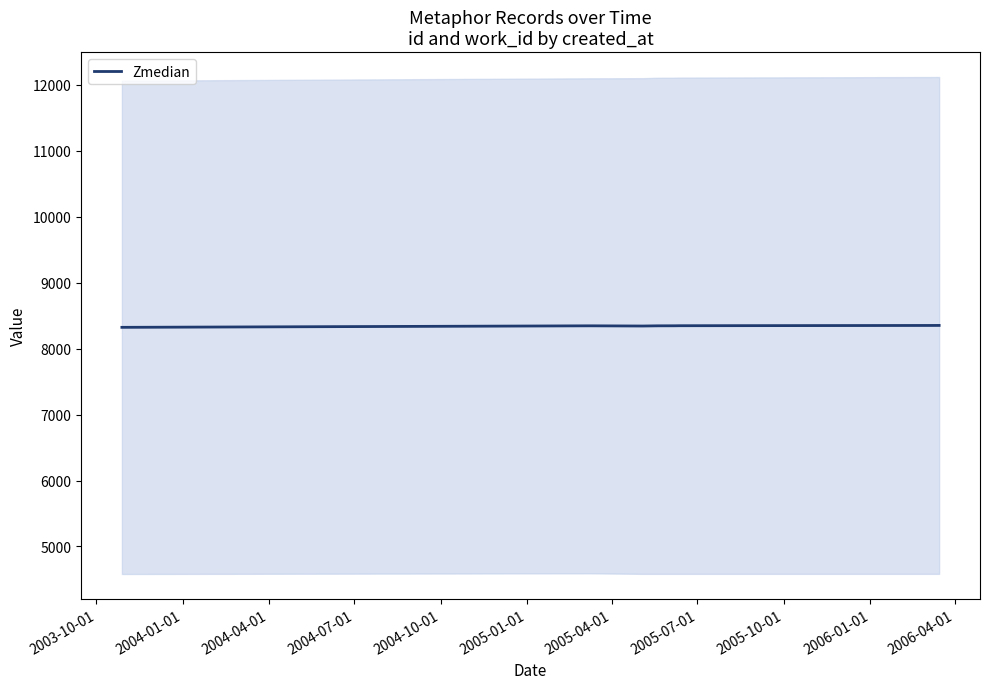

What is the lowest value of the Zmedian series?

8321.5